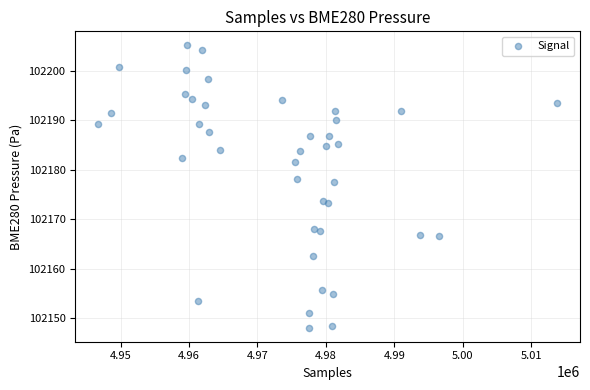

What Y value in the scatter plot is closest to 102176?

102177.5